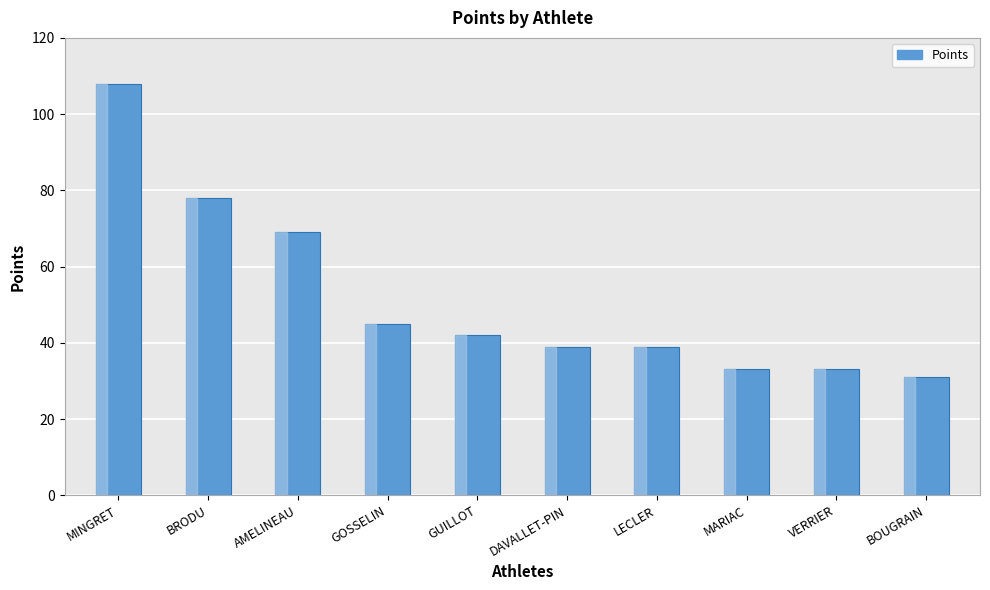

Where is the data nearest to the value 69?

AMELINEAU